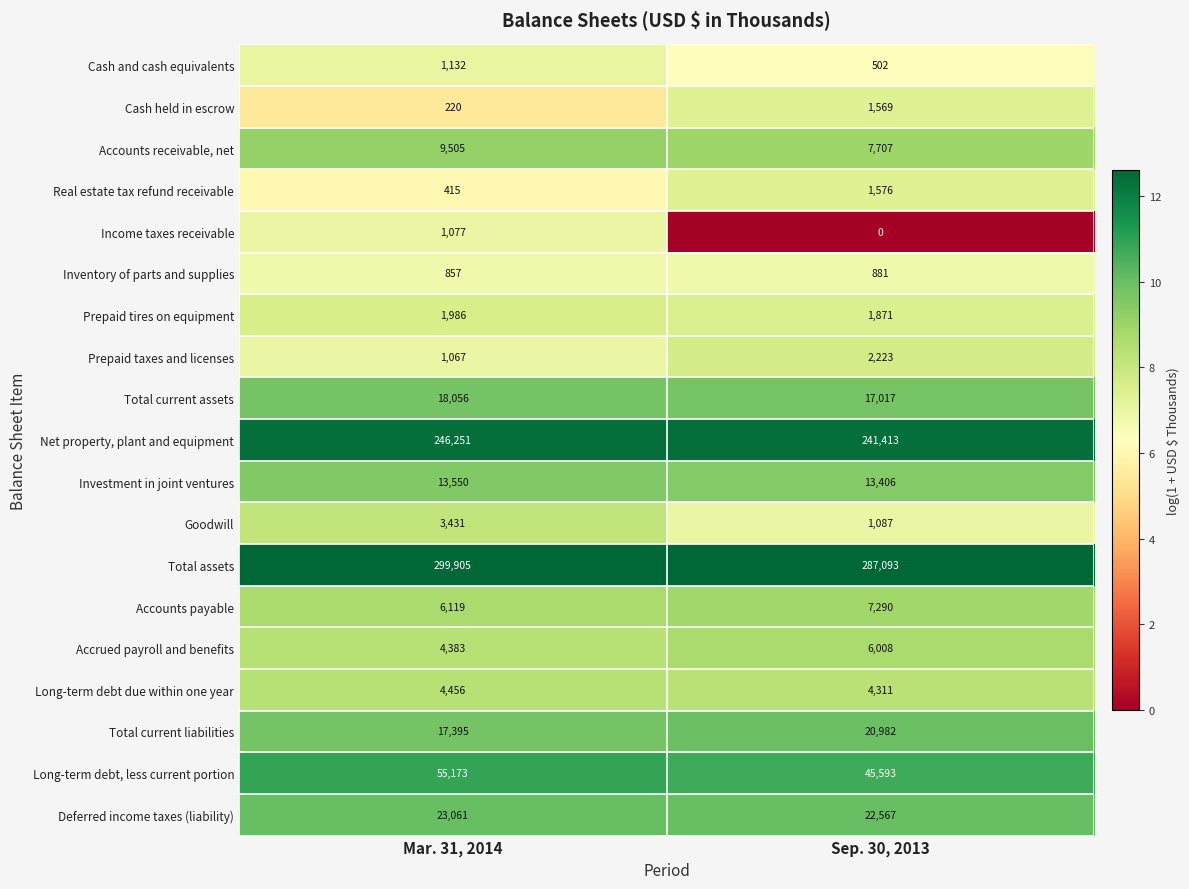

Rank the categories by Deferred income taxes (liability) value from highest to lowest.

Mar. 31, 2014, Sep. 30, 2013